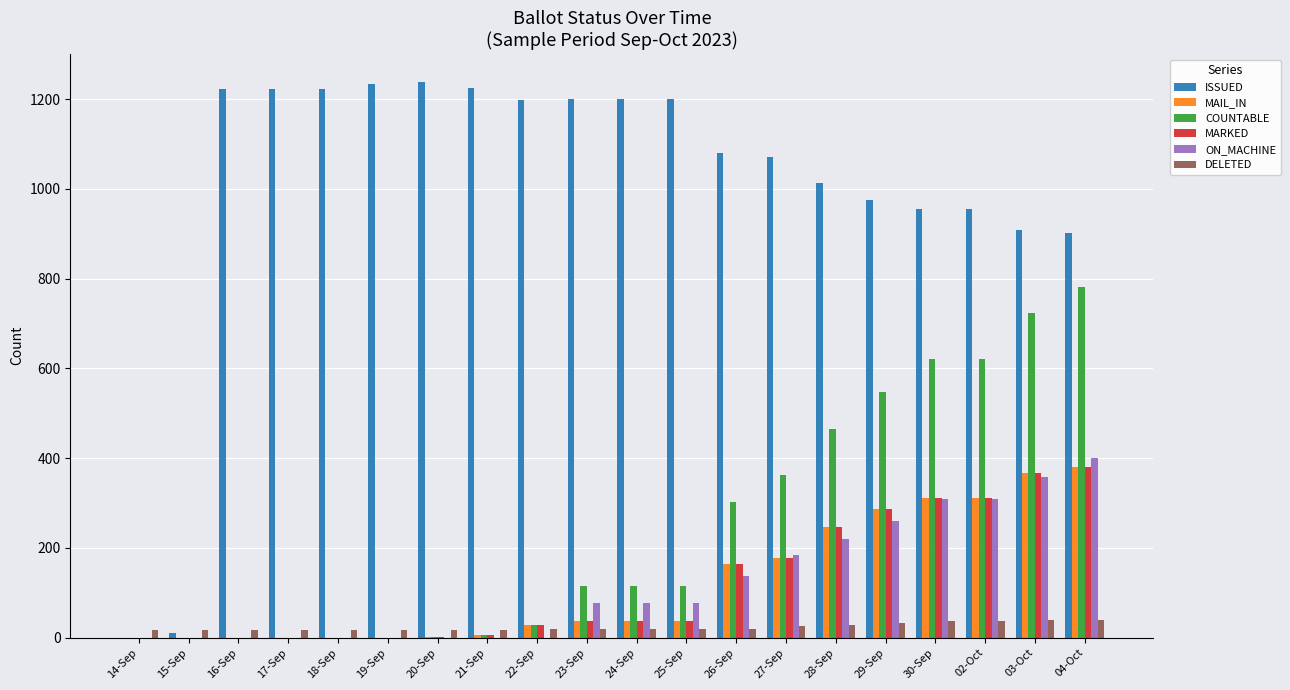

Between 15-Sep and 17-Sep, which series saw the biggest shift?

ISSUED